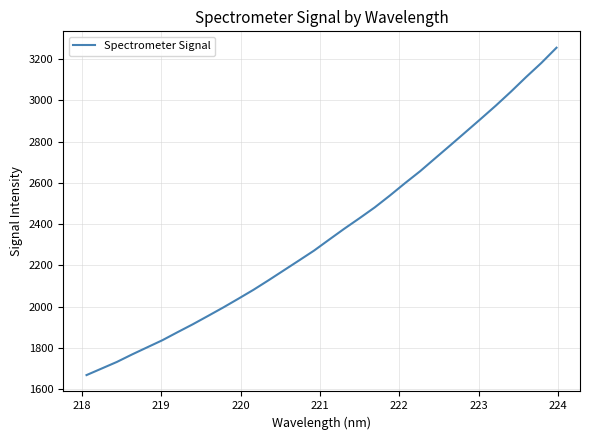

How many values are below 2325?

16